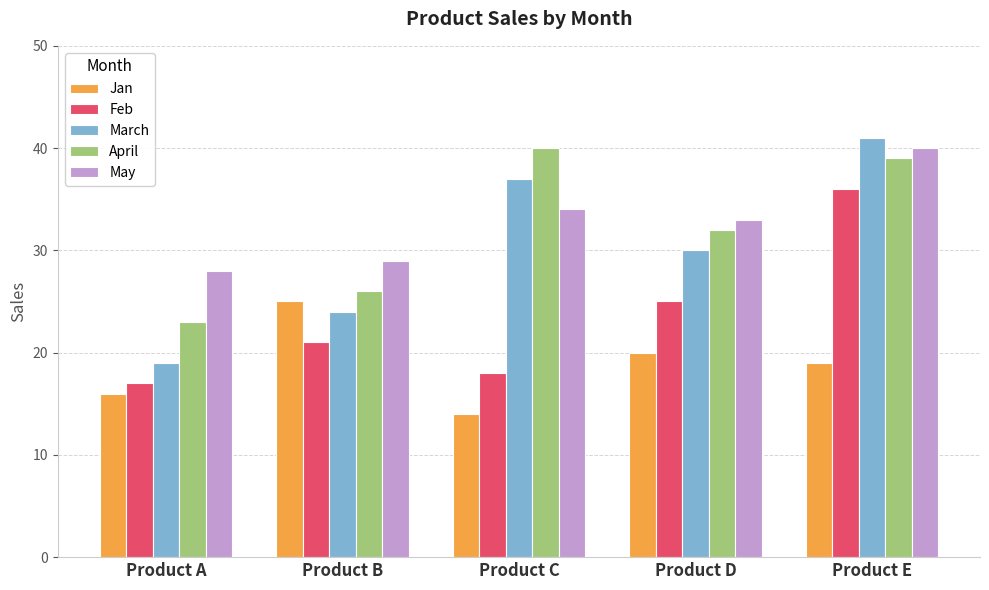

What is the total value across all series at Product D?

140